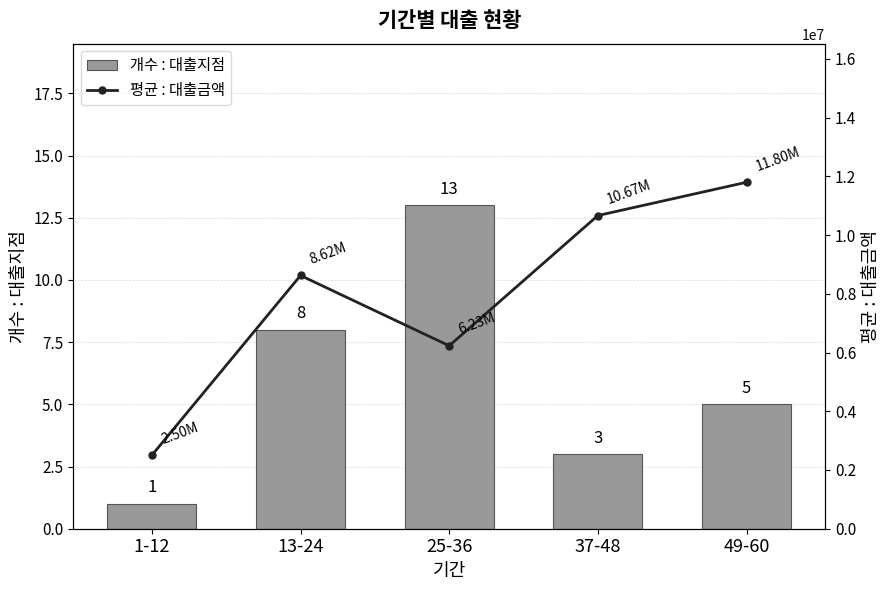

The 평균 : 대출금액 series shows 3718620.3 at 13-24. True or false?

False